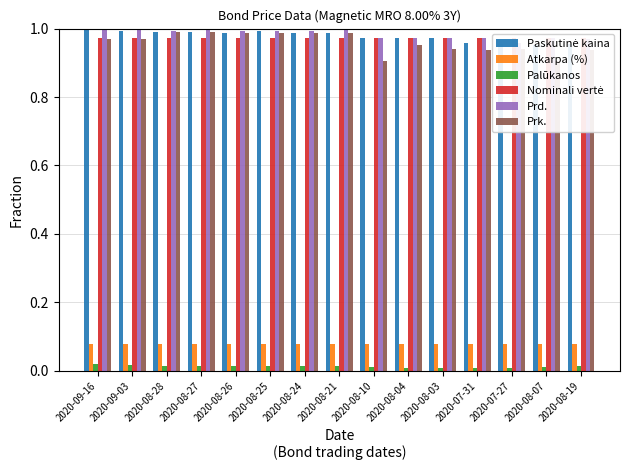

Is the value of Nominali vertė at 2020-08-10 greater than the value of Prd. at 2020-08-25?

No